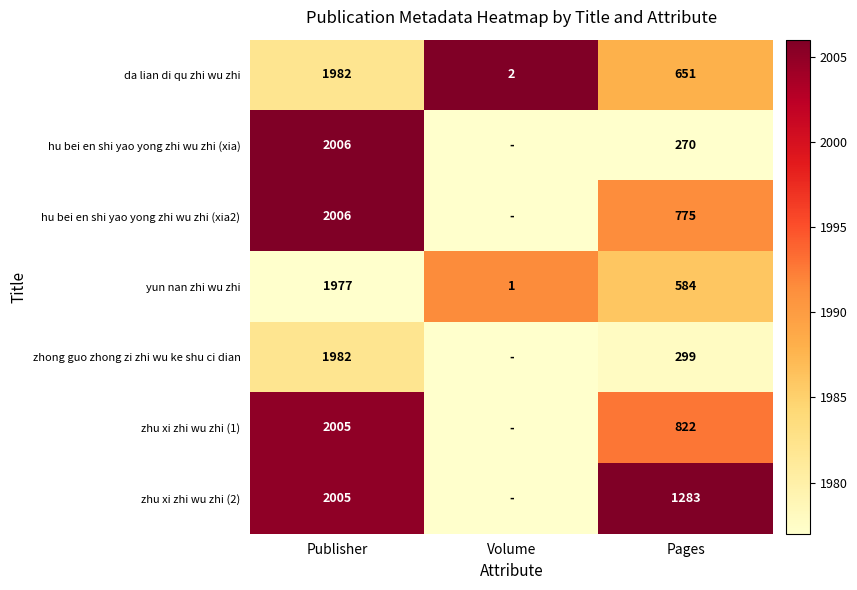

At which label is yun nan zhi wu zhi closest to 989?

Pages